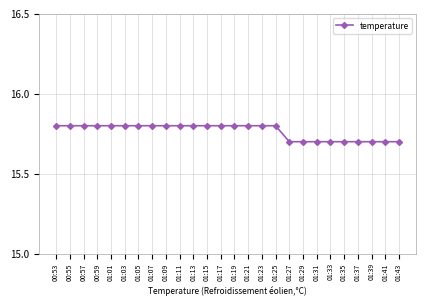

What is the average value?

15.8